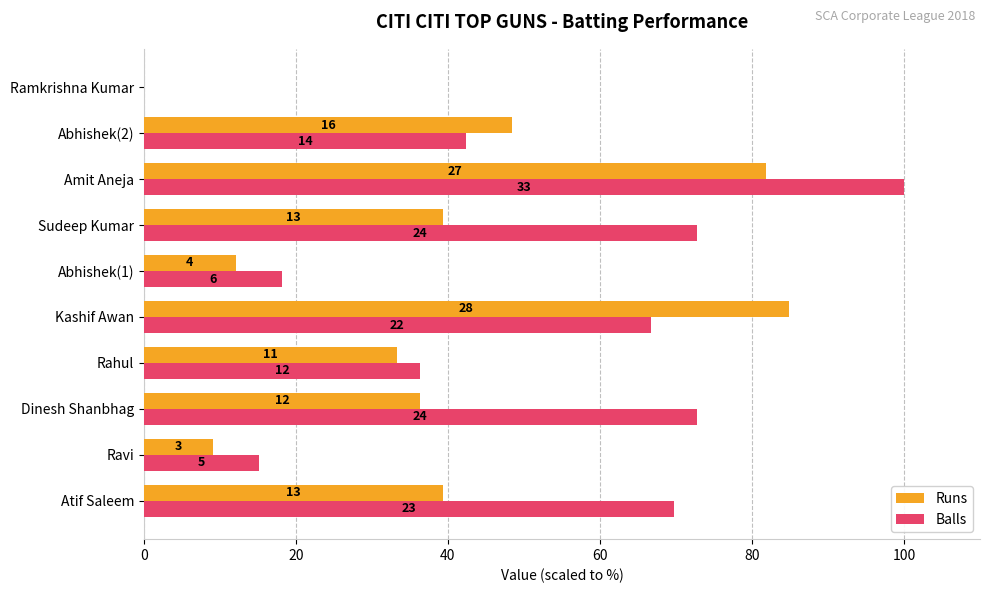

What are all the series names shown in the legend?

Runs, Balls